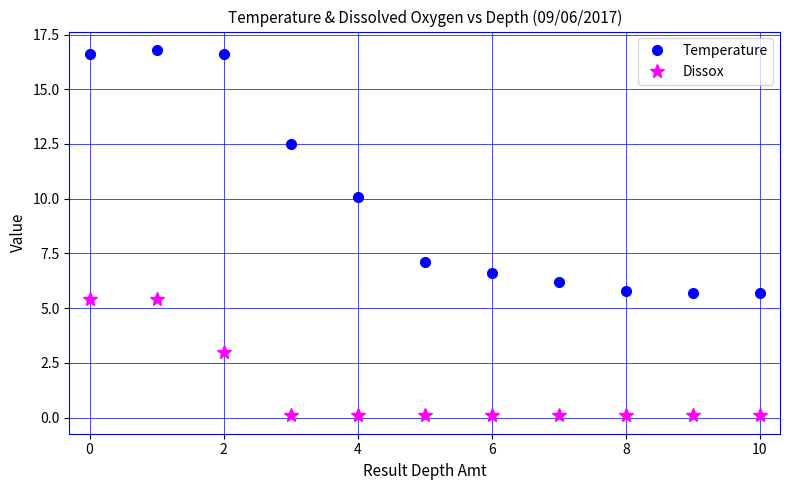

Rank the series by their maximum value, from lowest to highest.

Dissox, Temperature